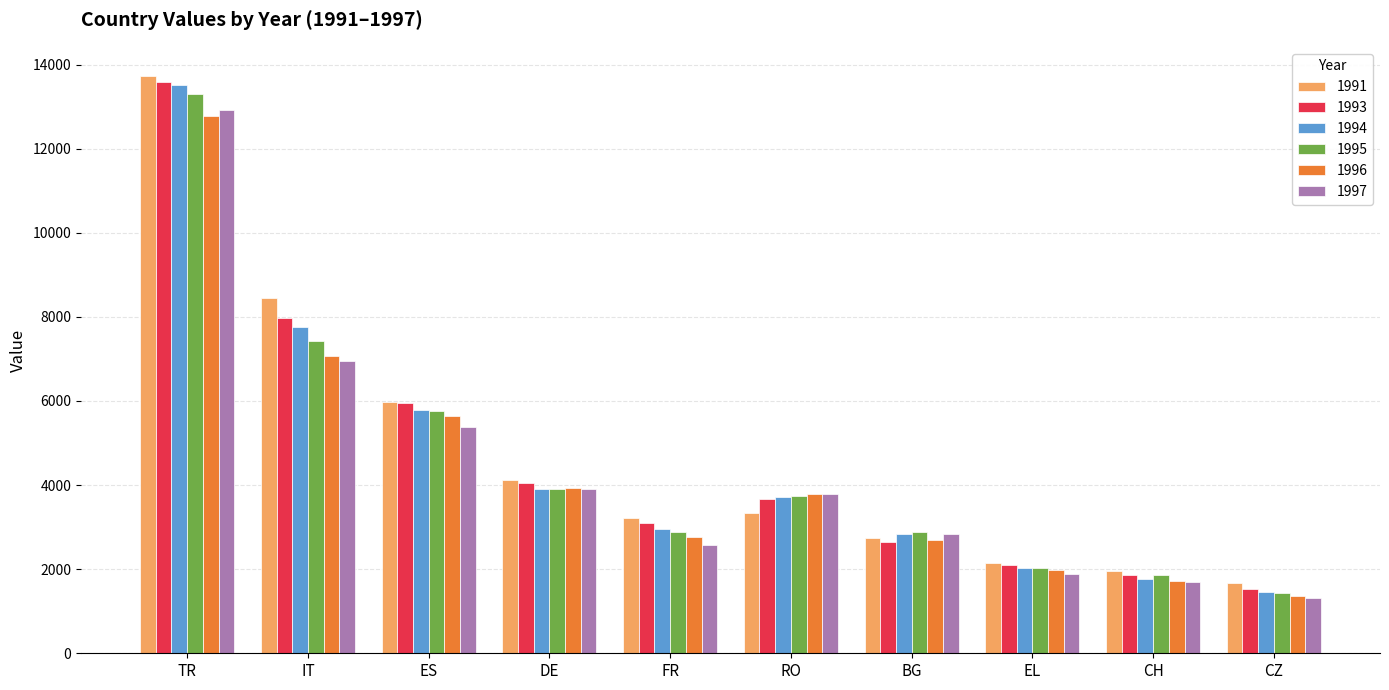

Which series changed the most between RO and EL?

1997